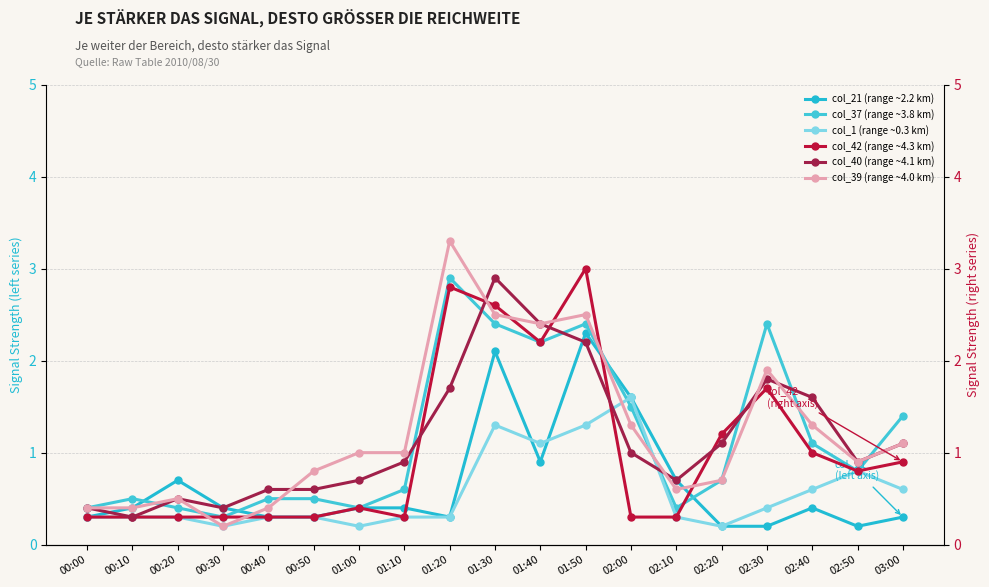

Reading left to right, what are all the values shown in this chart?

col_21 (range ~2.2 km): 0.3	0.4	0.7	0.4	0.3	0.3	0.4	0.4	0.3	2.1	0.9	2.3	1.6	0.7	0.2	0.2	0.4	0.2	0.3
col_37 (range ~3.8 km): 0.4	0.5	0.4	0.3	0.5	0.5	0.4	0.6	2.9	2.4	2.2	2.4	1.5	0.4	0.7	2.4	1.1	0.8	1.4
col_1 (range ~0.3 km): 0.3	0.3	0.3	0.2	0.3	0.3	0.2	0.3	0.3	1.3	1.1	1.3	1.6	0.3	0.2	0.4	0.6	0.8	0.6
col_42 (range ~4.3 km): 0.3	0.3	0.3	0.3	0.3	0.3	0.4	0.3	2.8	2.6	2.2	3.0	0.3	0.3	1.2	1.7	1.0	0.8	0.9
col_40 (range ~4.1 km): 0.4	0.3	0.5	0.4	0.6	0.6	0.7	0.9	1.7	2.9	2.4	2.2	1.0	0.7	1.1	1.8	1.6	0.9	1.1
col_39 (range ~4.0 km): 0.4	0.4	0.5	0.2	0.4	0.8	1.0	1.0	3.3	2.5	2.4	2.5	1.3	0.6	0.7	1.9	1.3	0.9	1.1